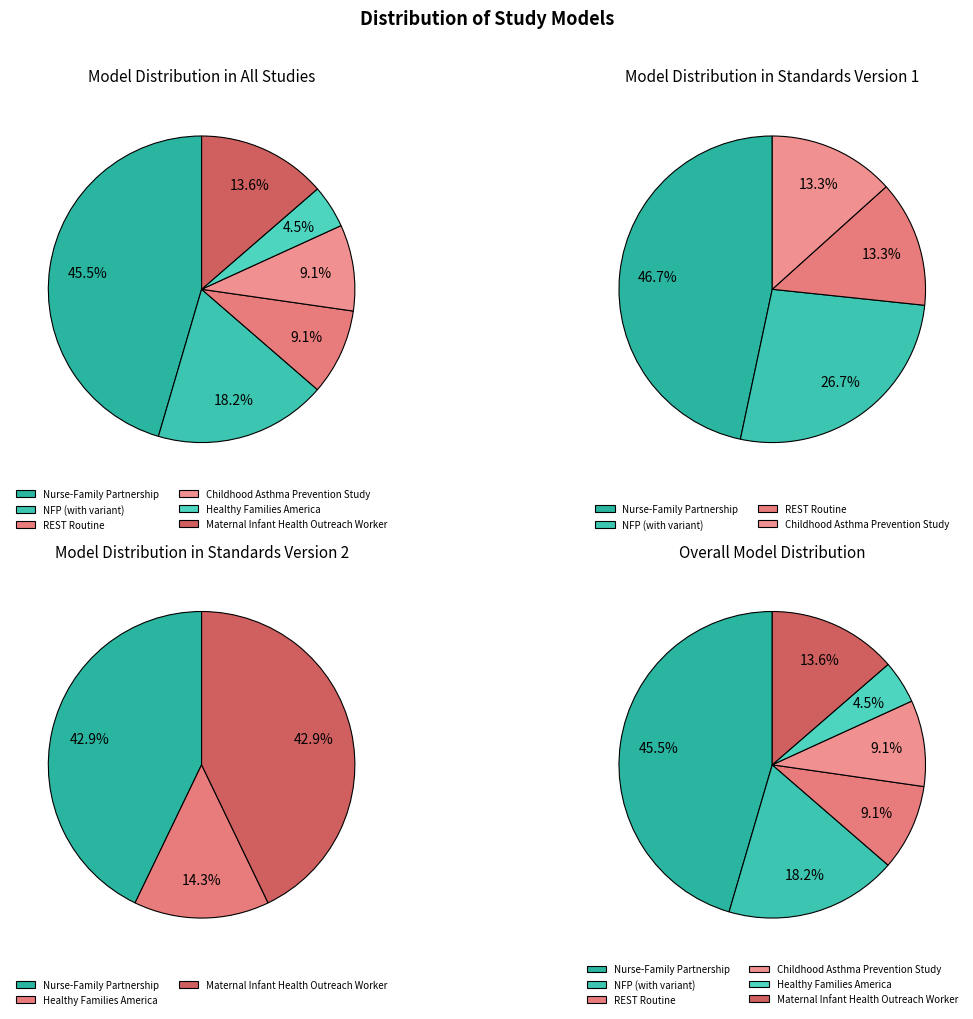

Rank the categories by value from lowest to highest.

Healthy Families America (HFA)®, REST Routine, Childhood Asthma Prevention Study (CAPS), Maternal Infant Health Outreach Worker, NFP with Home Visiting, Nurse-Family Partnership (NFP)®